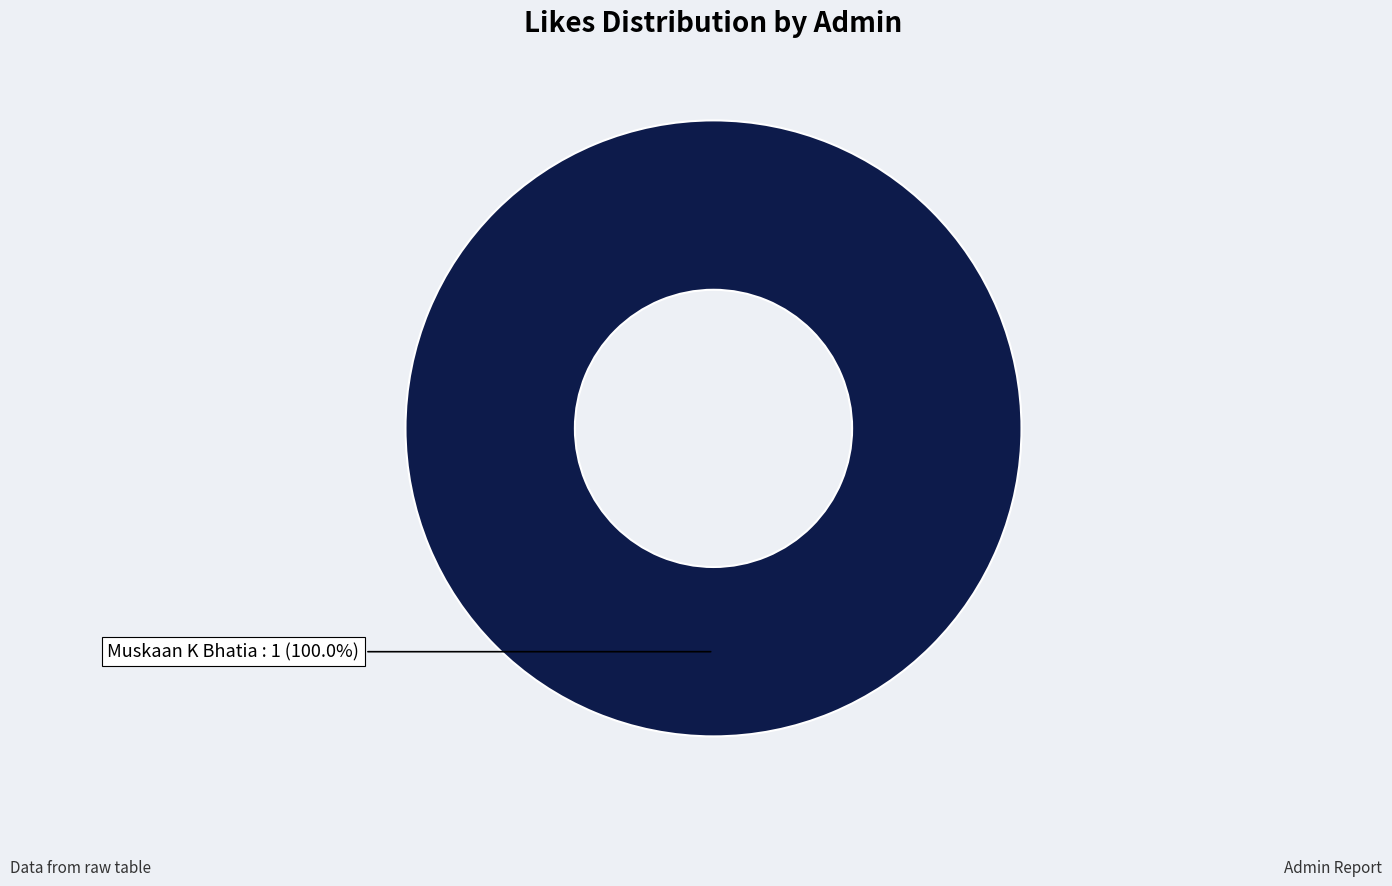

Is there a majority slice in this chart?

Yes